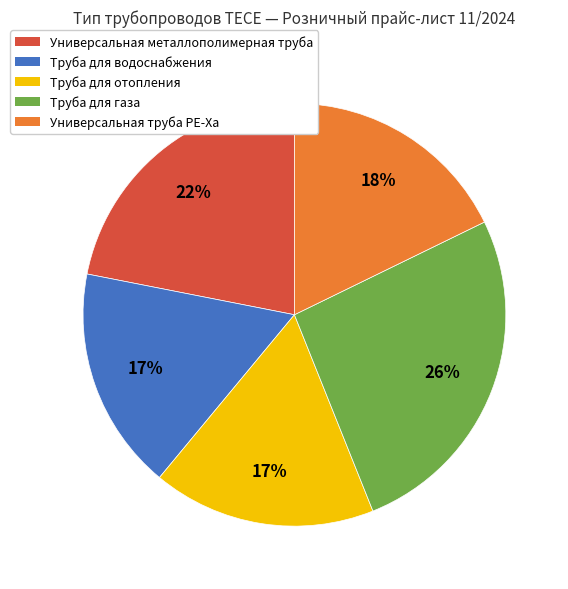

To the nearest percent, what portion does Труба для газа represent?

26%